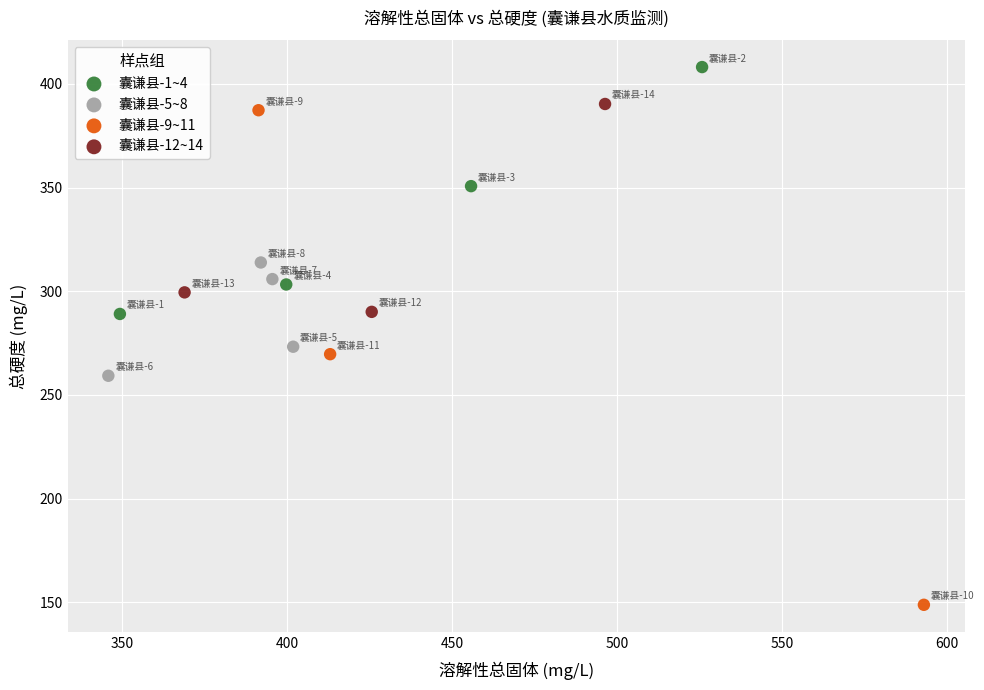

What are all the series names shown in the legend?

囊谦县-1~4, 囊谦县-5~8, 囊谦县-9~11, 囊谦县-12~14